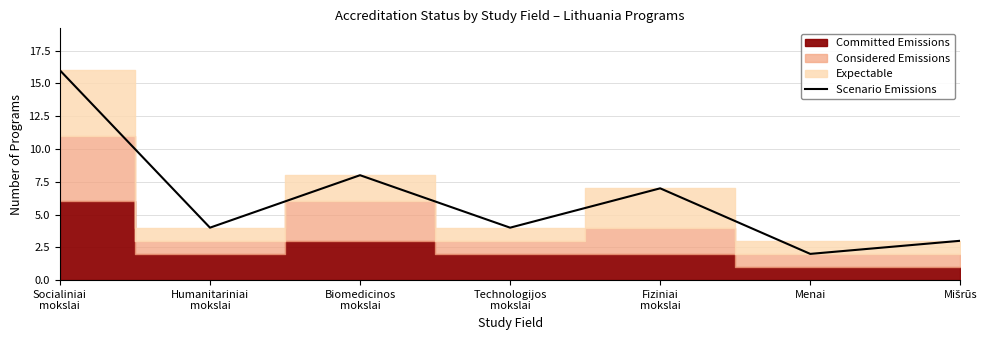

What is the sum of the values at Menai and Fiziniai
mokslai?

9